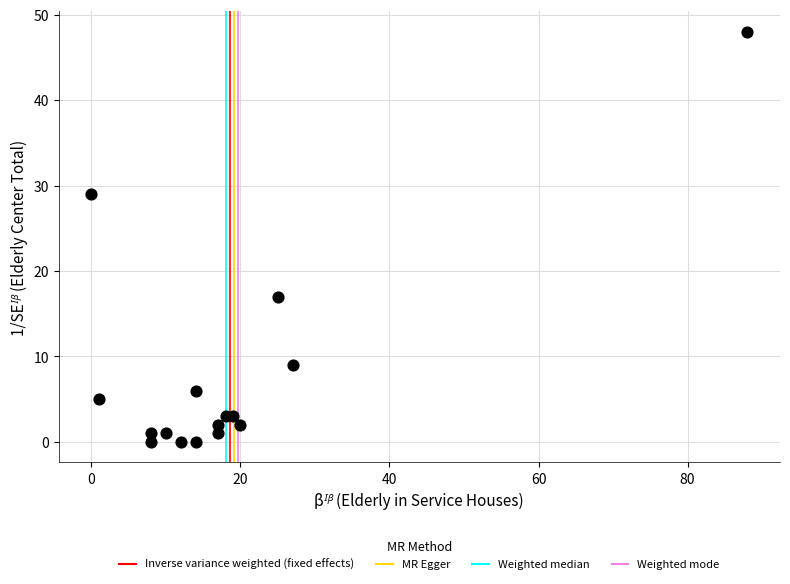

What is the range of Y values (max minus min)?

48